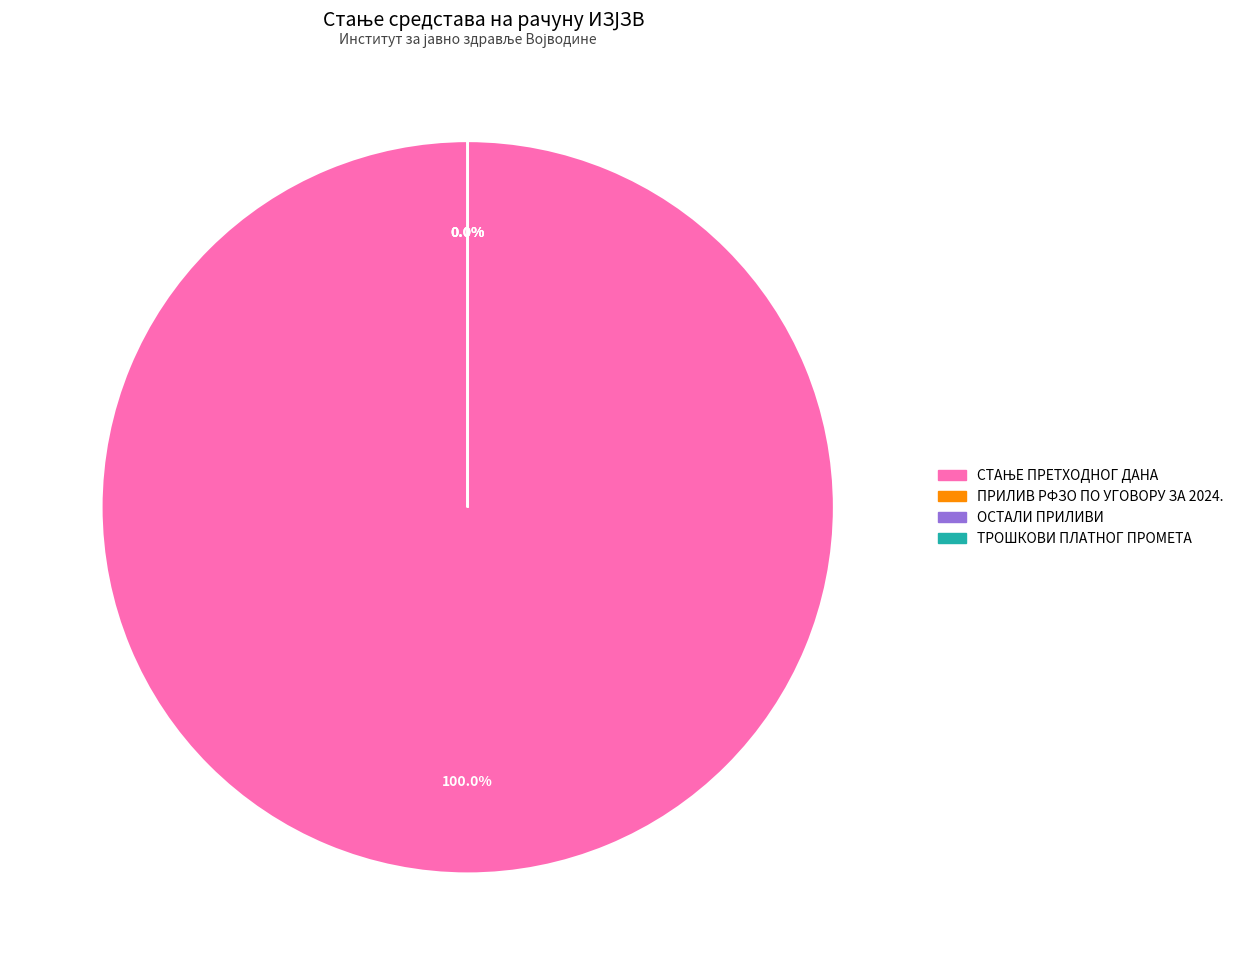

Does ПРИЛИВ РФЗО ПО УГОВОРУ ЗА 2024. represent more than half of the total?

No